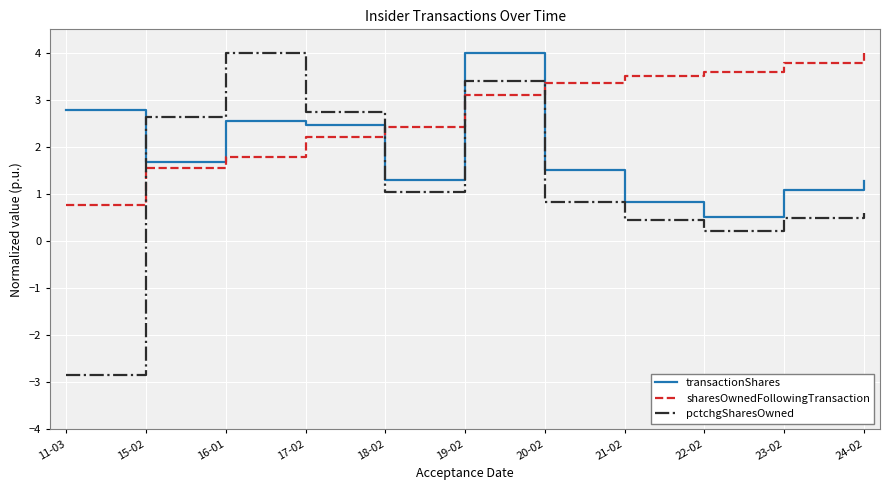

What is the approximate value of transactionShares at 15-02?

1.7